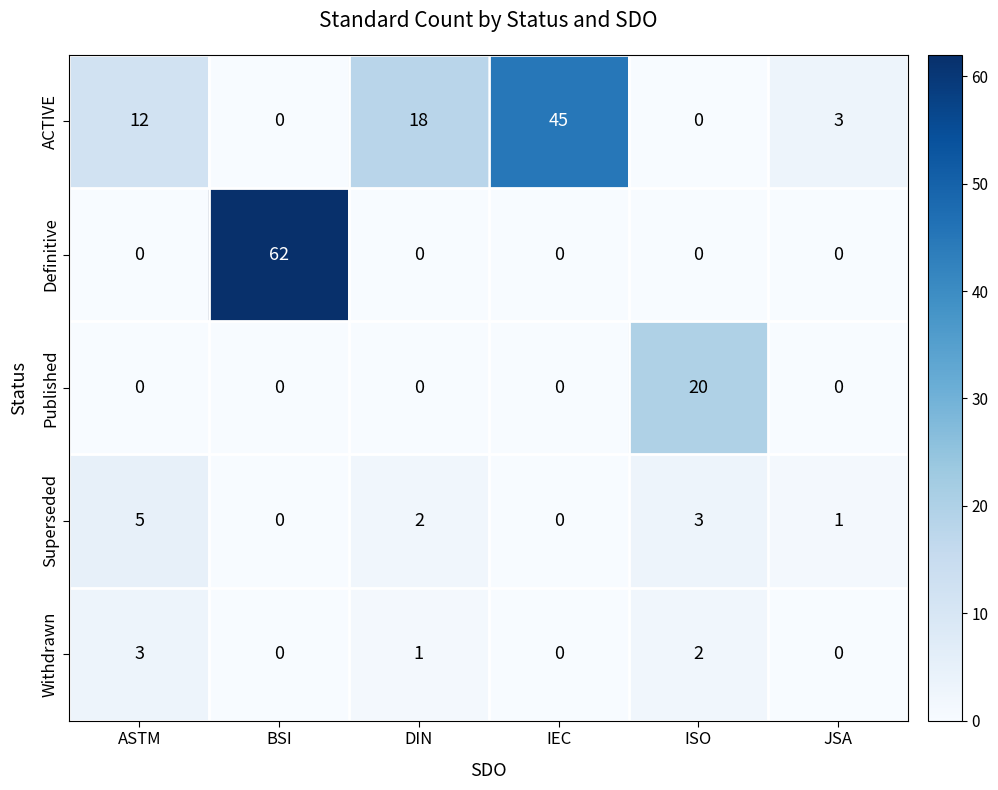

Reading right to left, list all the values displayed in this chart.

ACTIVE: 3	0	45	18	0	12
Definitive: 0	0	0	0	62	0
Published: 0	20	0	0	0	0
Superseded: 1	3	0	2	0	5
Withdrawn: 0	2	0	1	0	3